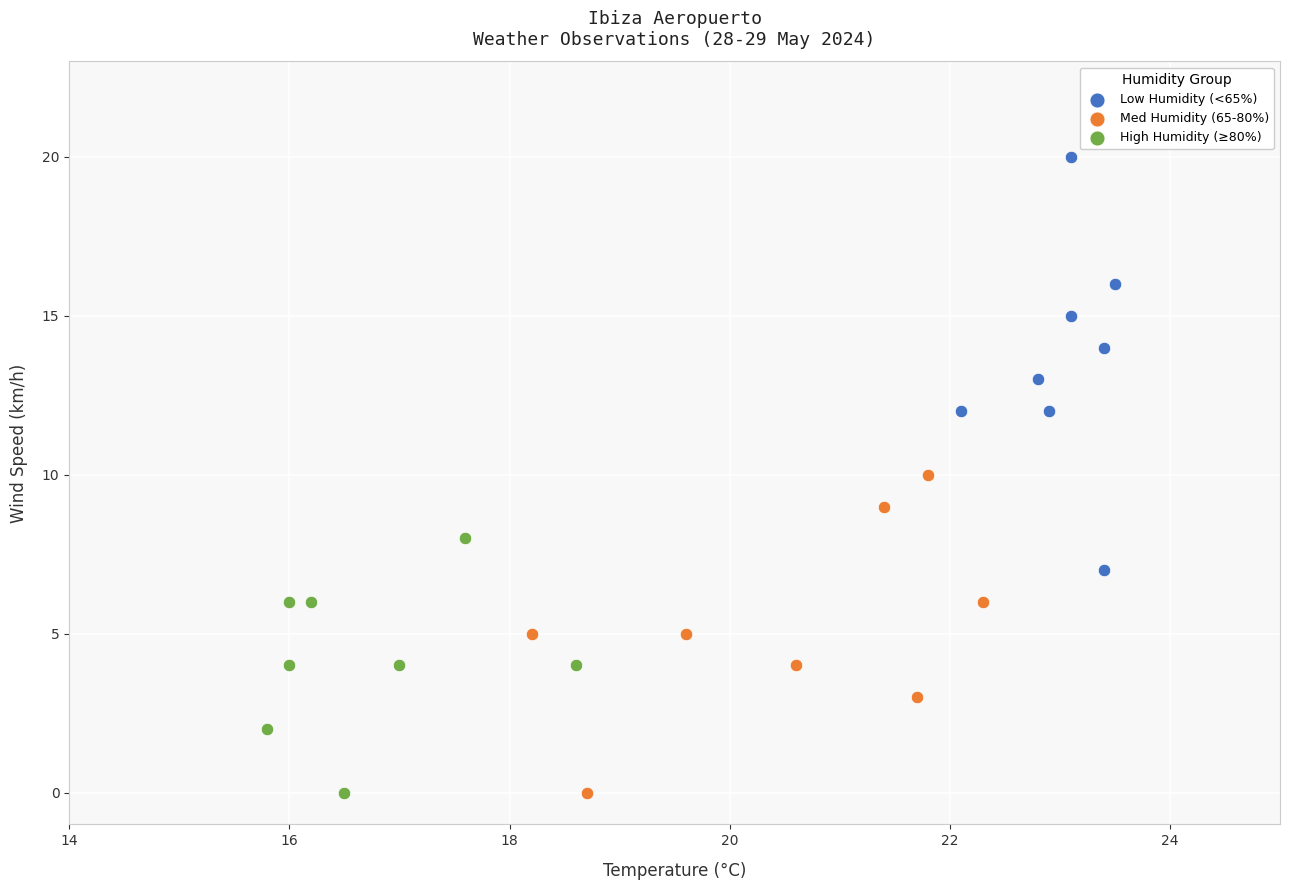

Which series has the largest Y range (max minus min)?

Low Humidity (<65%)